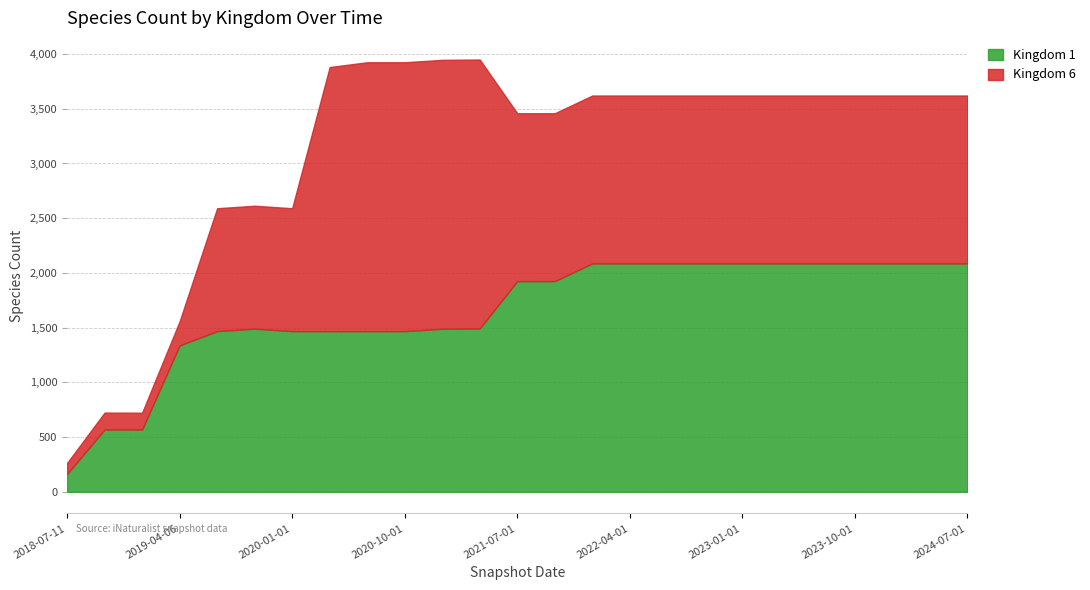

List the labels in order of Kingdom 1 value, smallest first.

2018-07-11, 2018-09-28, 2019-01-01, 2019-04-06, 2019-07-01, 2020-01-01, 2020-04-01, 2020-07-01, 2020-10-01, 2021-01-01, 2019-10-09, 2021-04-01, 2021-07-01, 2021-10-01, 2022-01-01, 2022-04-01, 2022-07-01, 2022-10-01, 2023-01-01, 2023-04-01, 2023-07-01, 2023-10-01, 2024-01-01, 2024-04-01, 2024-07-01